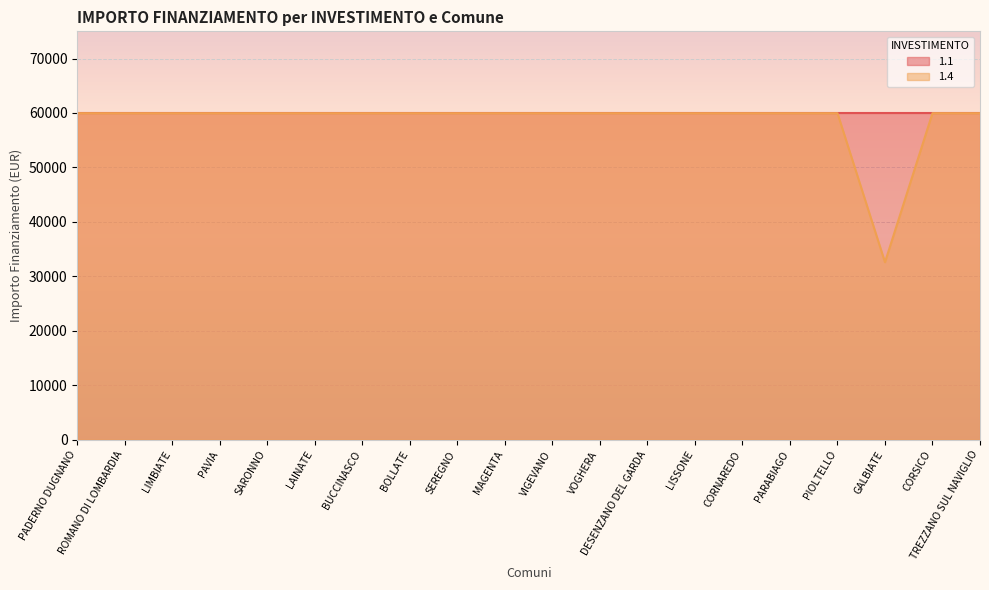

At which category does the data reach its first local valley?

GALBIATE